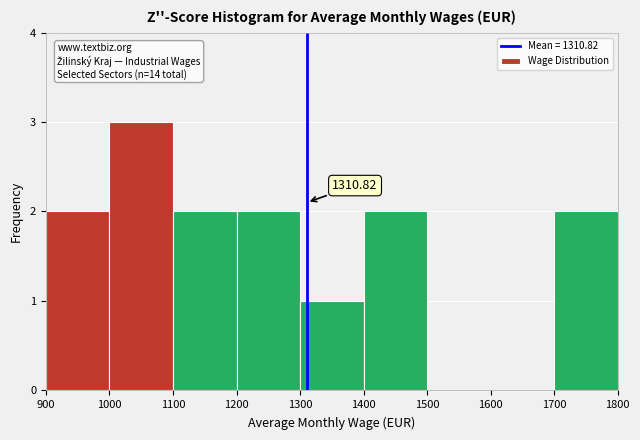

Over which range of the x-axis is the bar tallest?

1000 to 1100